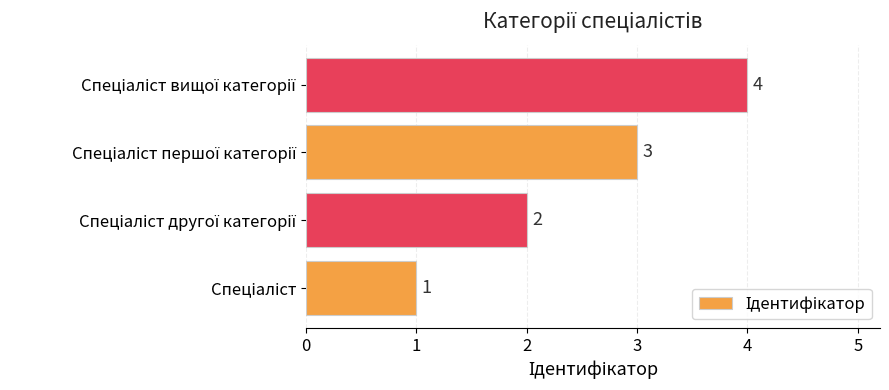

How many values are below 3?

2